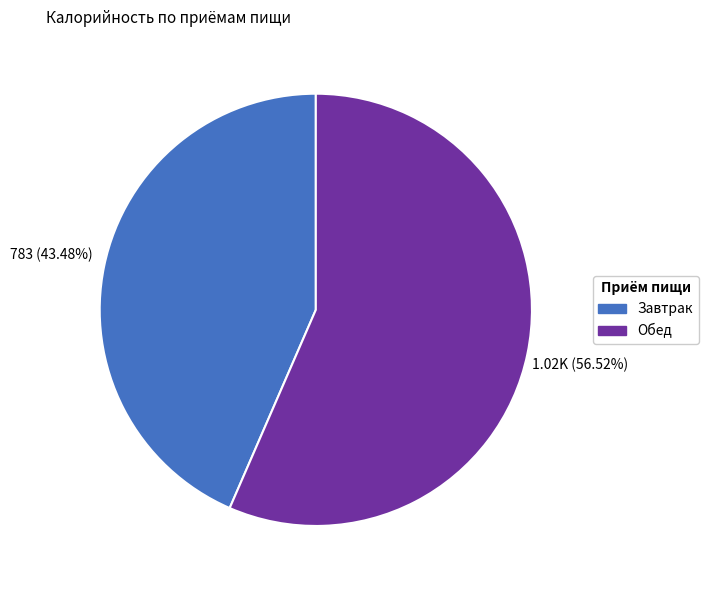

Is it true that Обед is 50% of the pie?

False